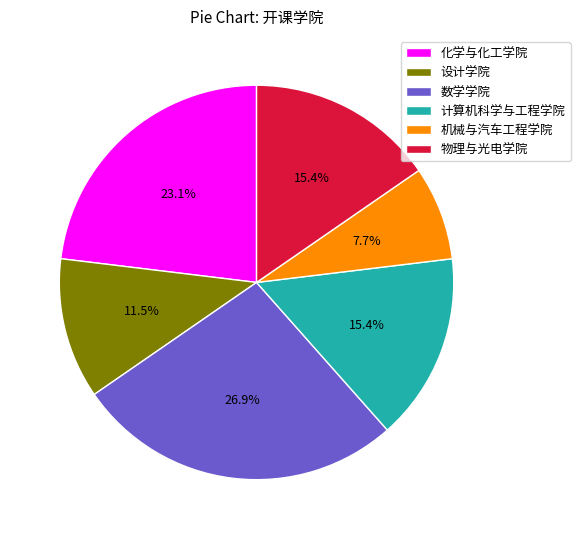

What percentage is the 机械与汽车工程学院 slice, to the nearest percent?

8%